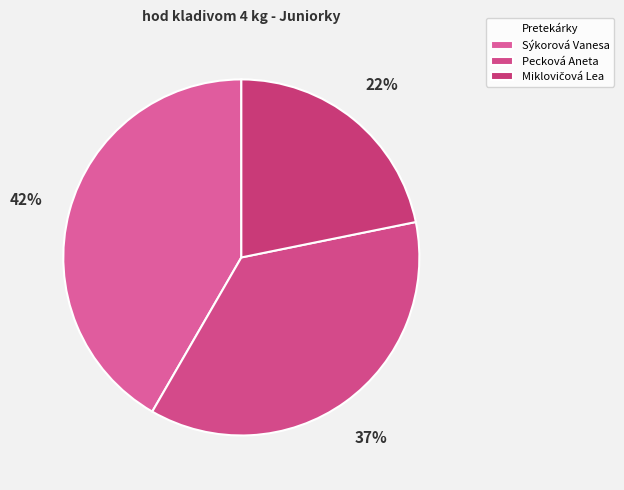

Which slice is the largest?

Sýkorová Vanesa